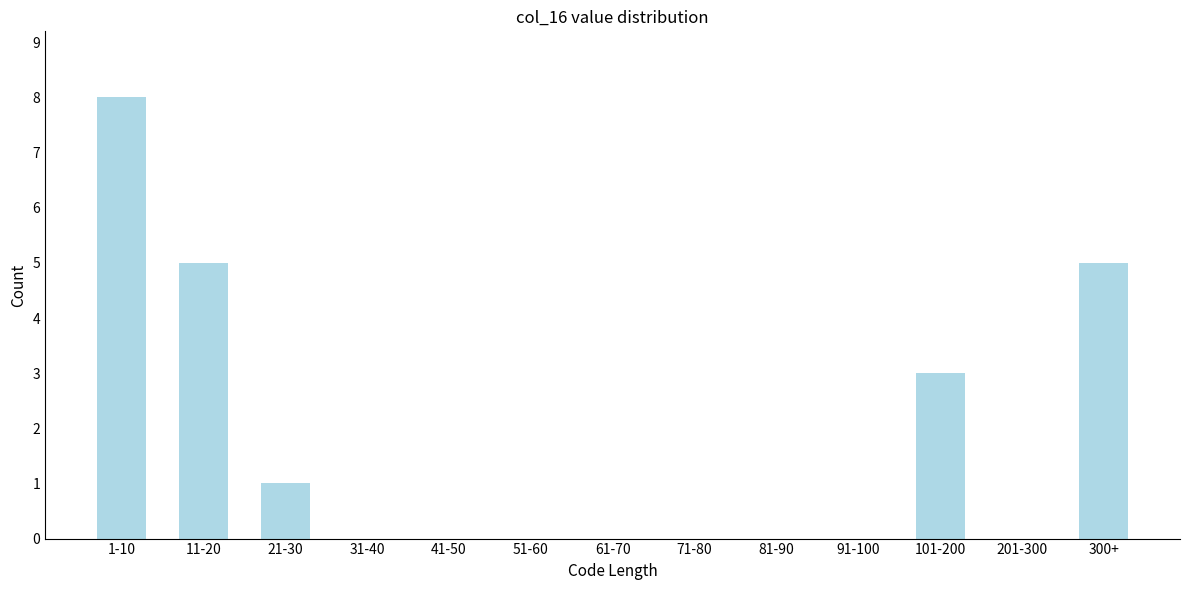

Reading left to right, transcribe all the data shown in this chart.

1-10=8	11-20=5	21-30=1	31-40=0	41-50=0	51-60=0	61-70=0	71-80=0	81-90=0	91-100=0	101-200=3	201-300=0	300+=5